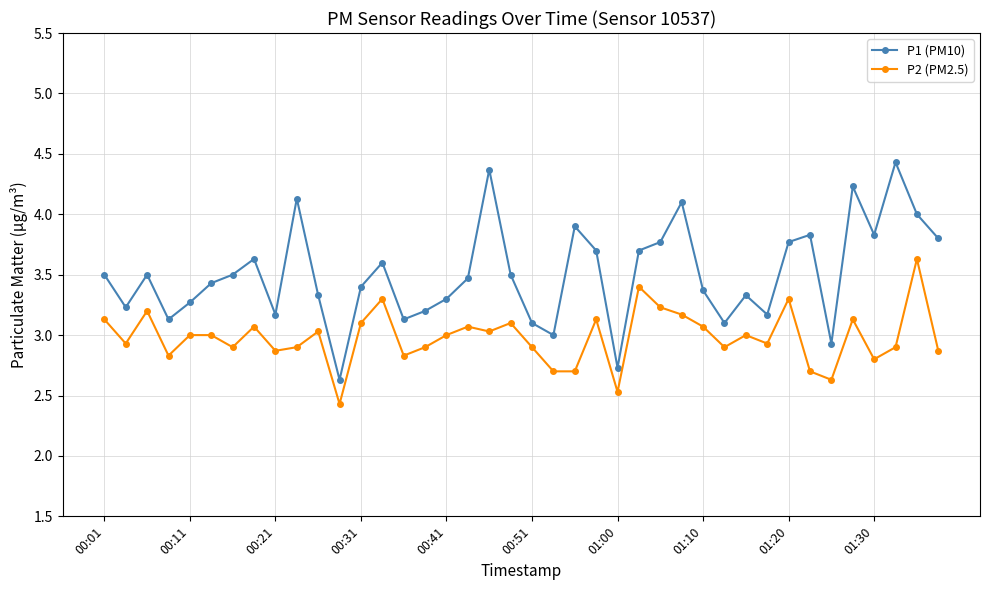

What is the sum of all P2 (PM2.5) values?

119.2